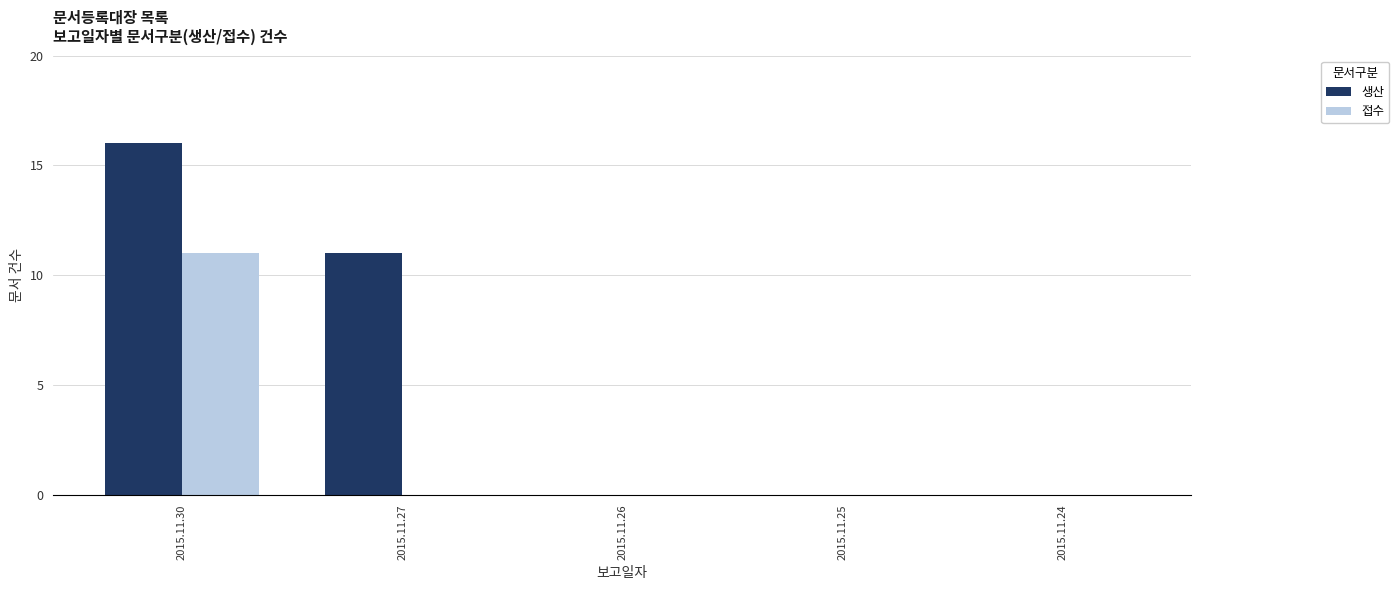

What is the sum of the 생산 values at 2015.11.27 and 2015.11.26?

11